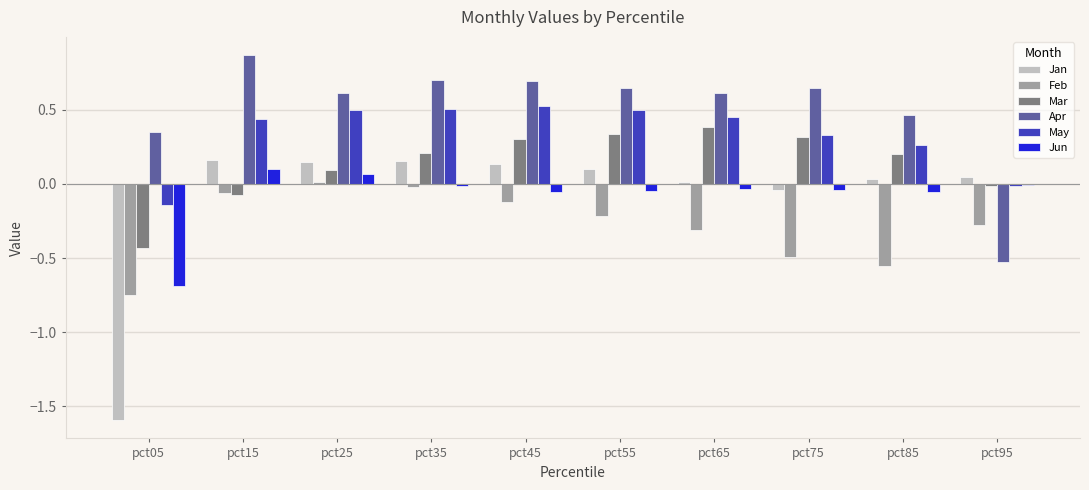

At which category does the chart reach its peak across all series?

pct15